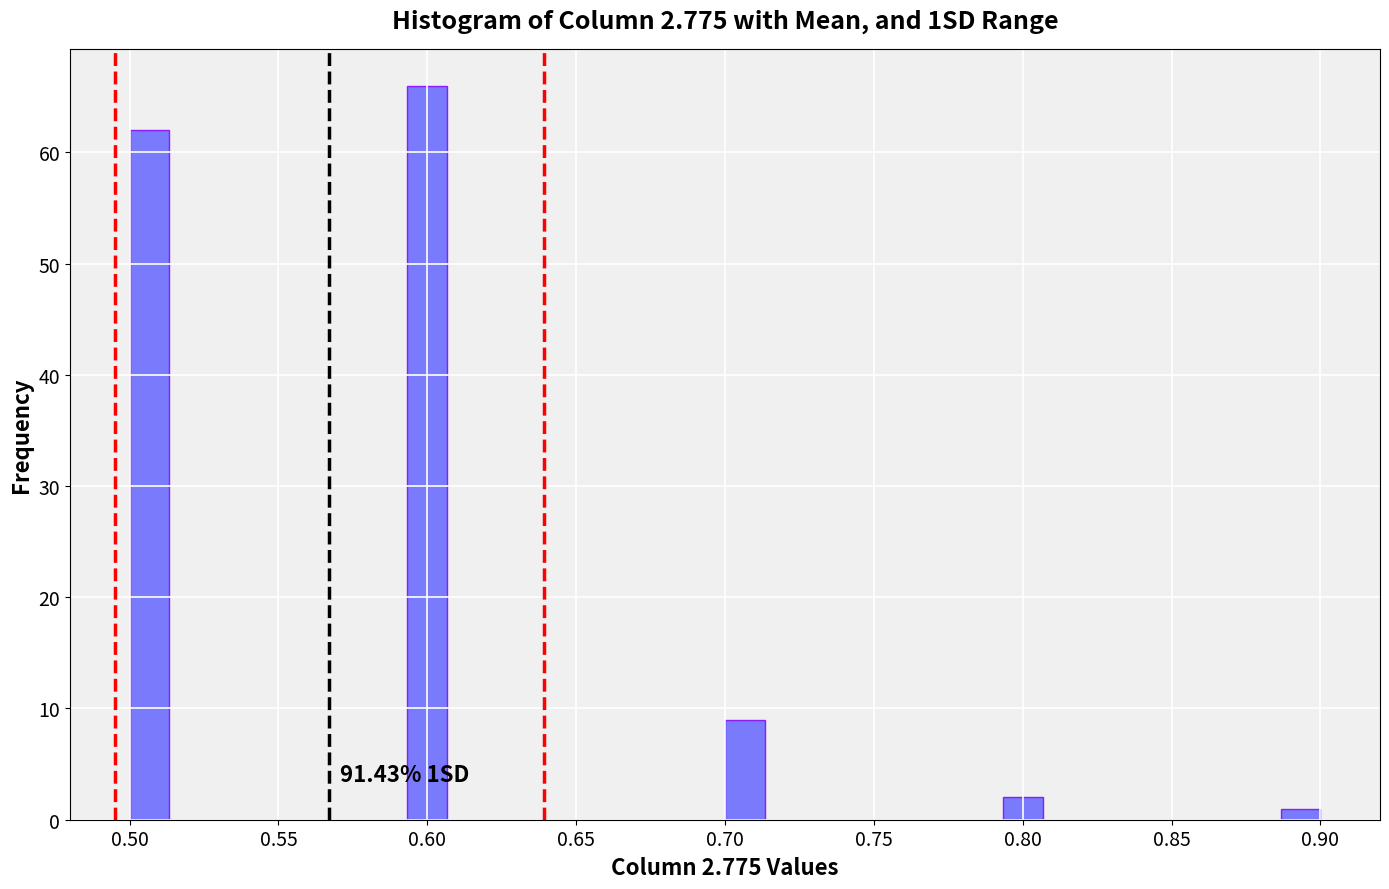

Read against the x-axis, roughly where is the centre of the tallest bar?

0.600